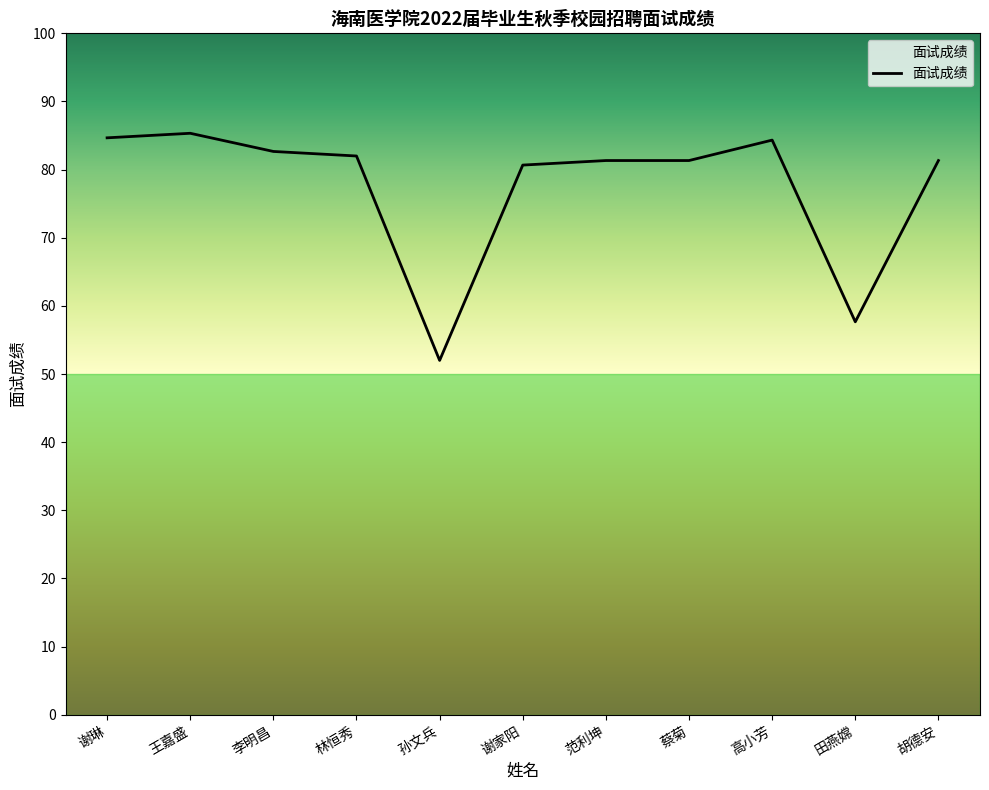

What is the ratio of the value at 孙文兵 to the value at 范利坤?

0.6